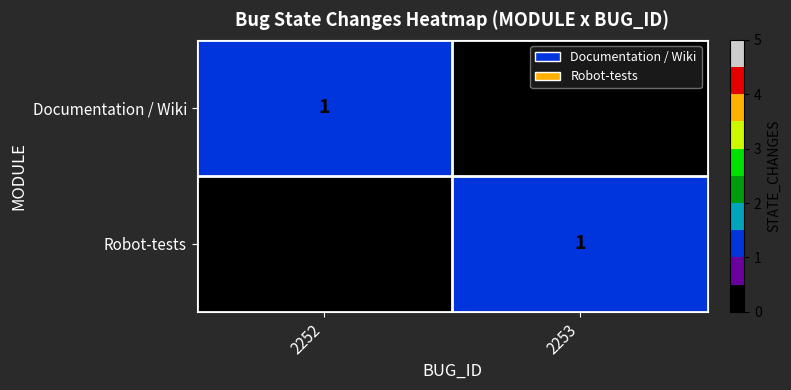

Where is Documentation / Wiki nearest to the value 0?

2253